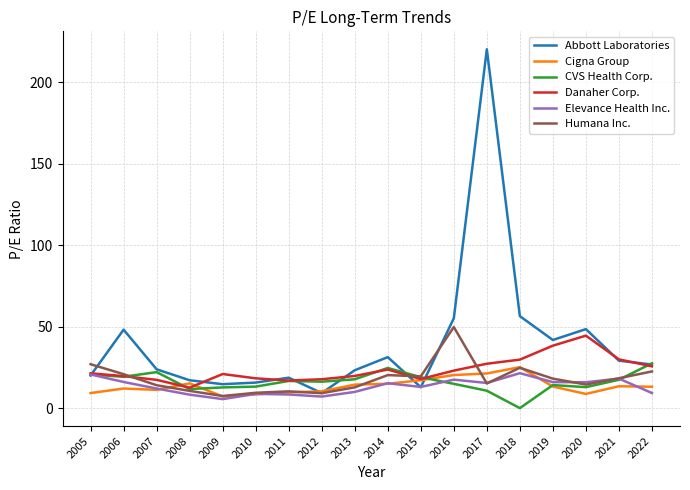

What are all the series names shown in the legend?

Abbott Laboratories, Cigna Group, CVS Health Corp., Danaher Corp., Elevance Health Inc., Humana Inc.